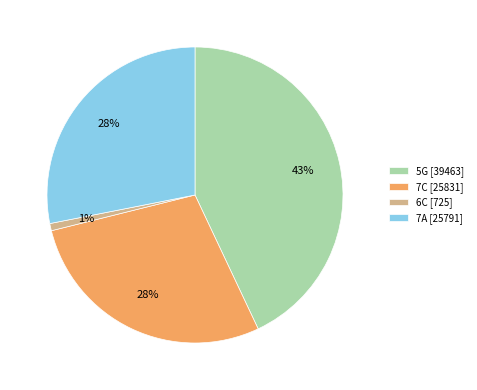

To the nearest percent, what is the difference between the 5G and 7C slice percentages?

15%